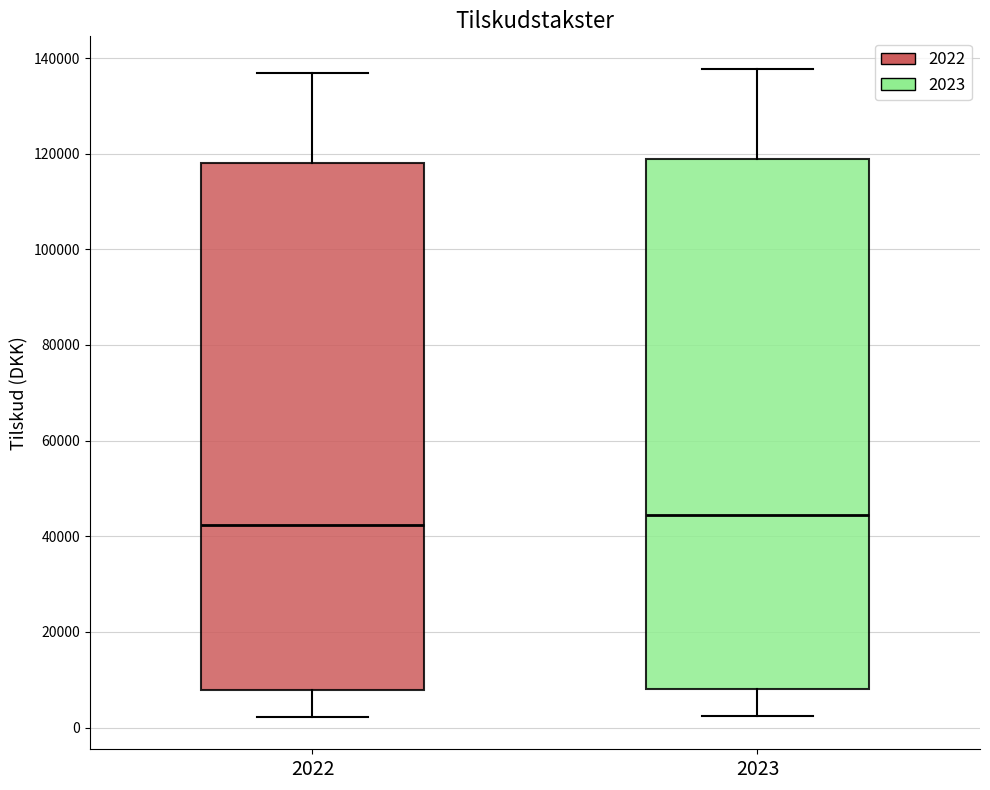

Where does the lower whisker of the box at x = 2022 end on the y-axis? The values are not printed on the chart, so give them approximately, as read against the axis.

2000